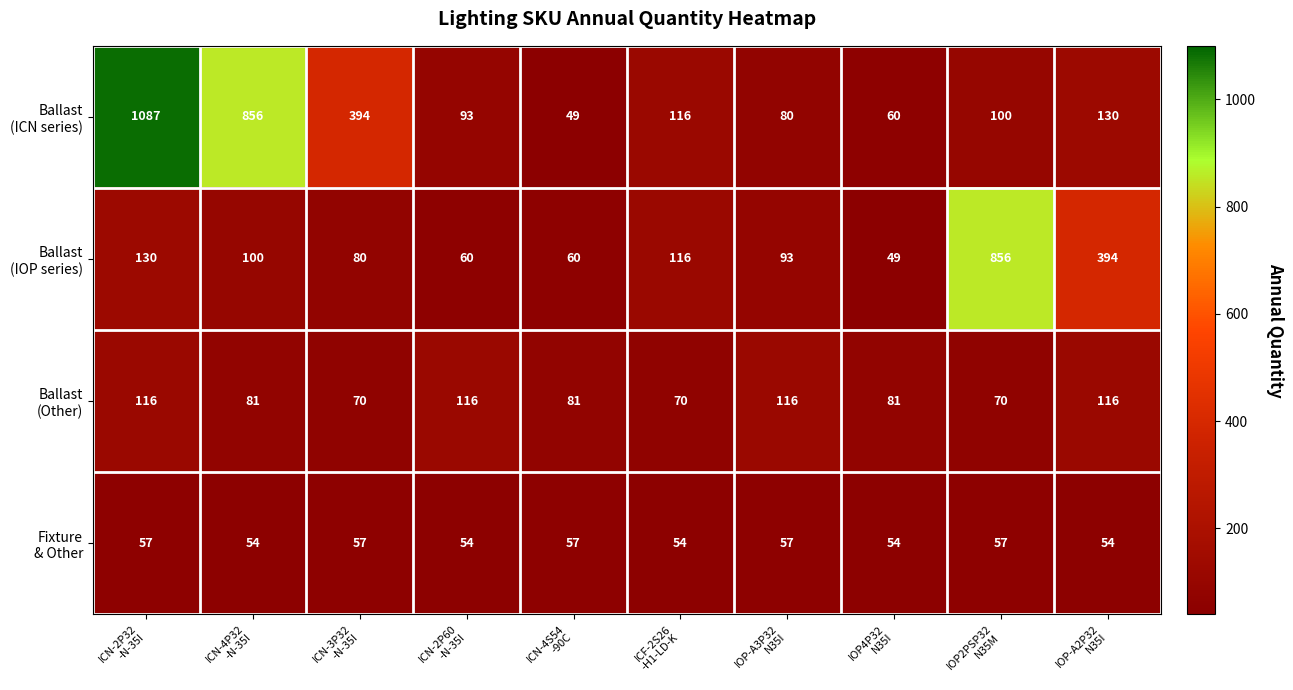

What is the greatest value displayed?

1087